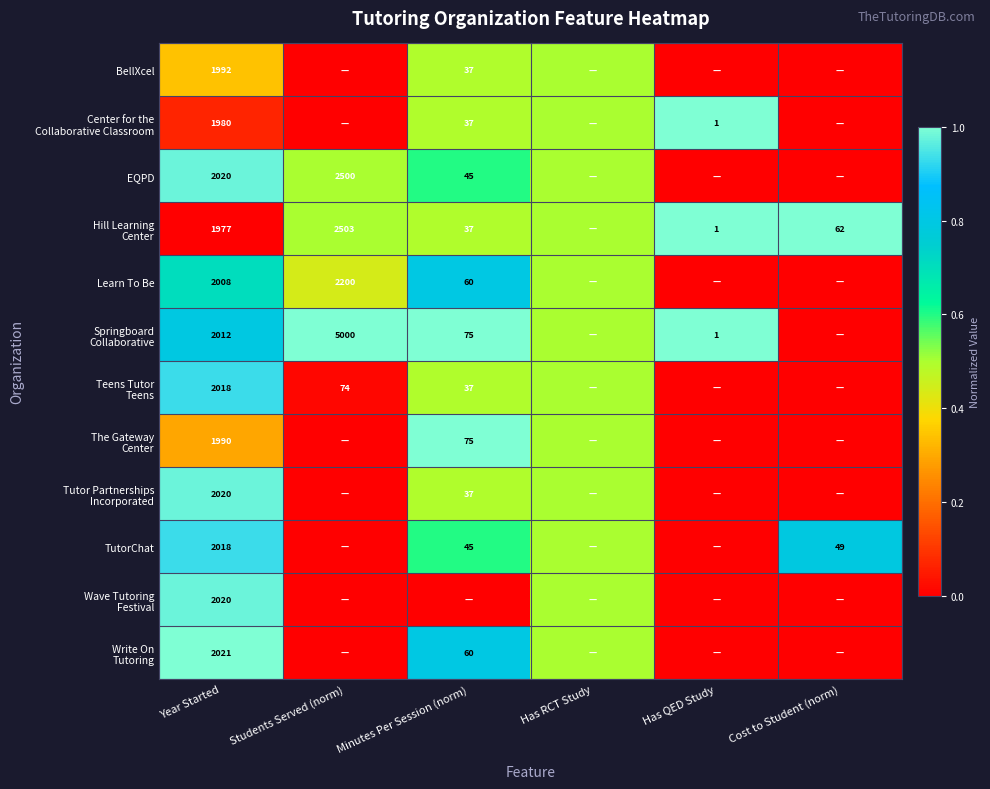

The value of BellXcel at Year Started is 2773.6. True or false?

False